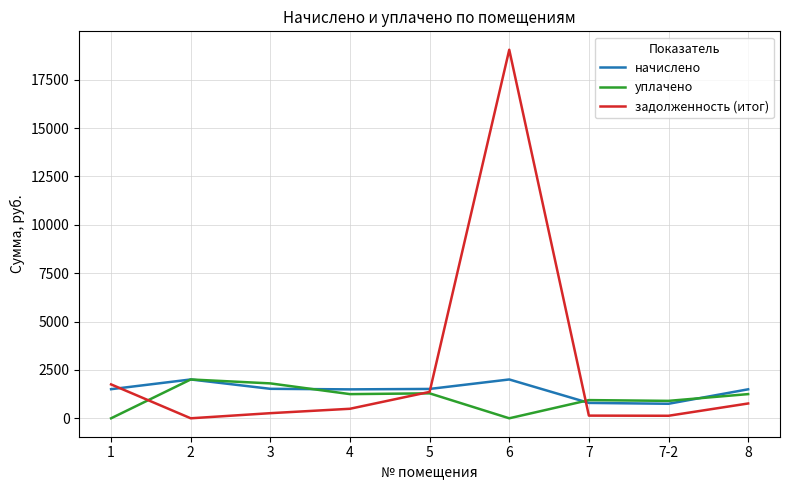

Which series has the widest spread of values?

задолженность (итог)